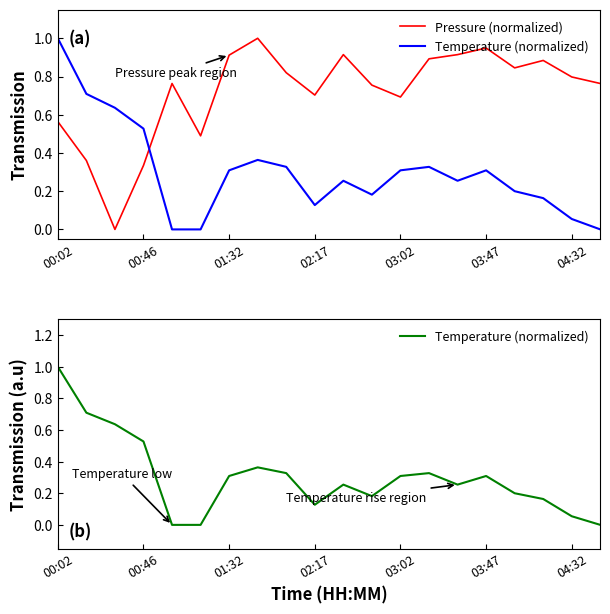

Is it true that Pressure (normalized) equals 0.9 at 10?

True